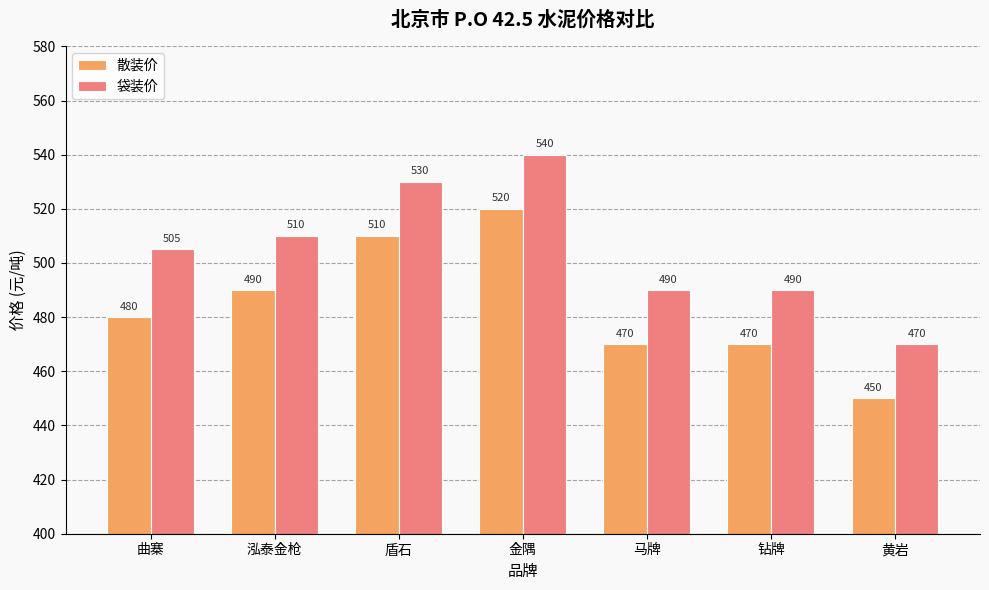

Rank the series at 黄岩 from lowest to highest value.

散装价, 袋装价